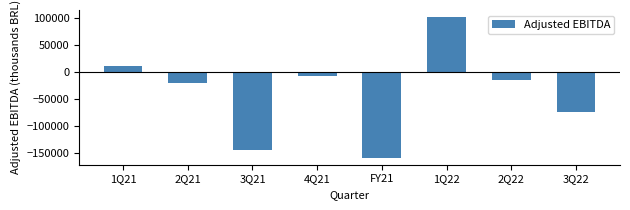

Reading left to right, what are all the values shown in this chart?

1Q21=11811	2Q21=-20019	3Q21=-144060	4Q21=-5815	FY21=-158083	1Q22=102659	2Q22=-13341	3Q22=-72464